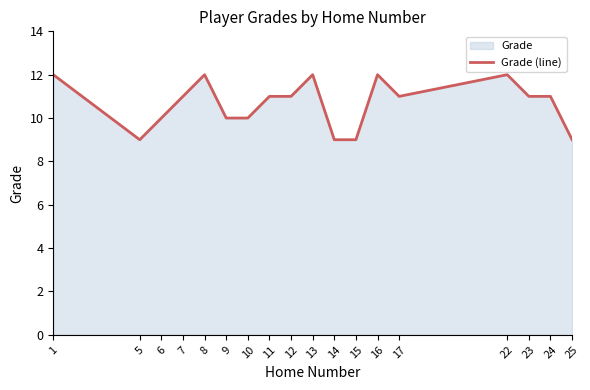

What is the smallest value displayed?

9